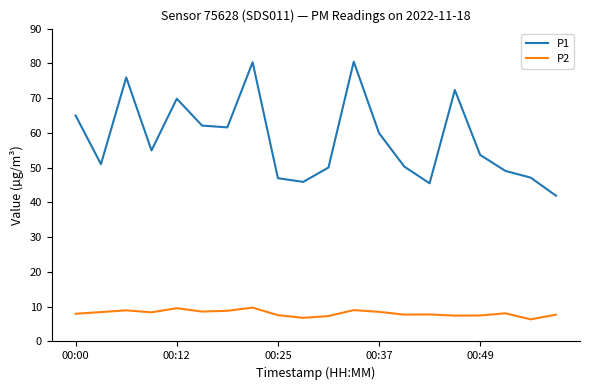

True or false: P2 and P1 intersect in this chart.

False